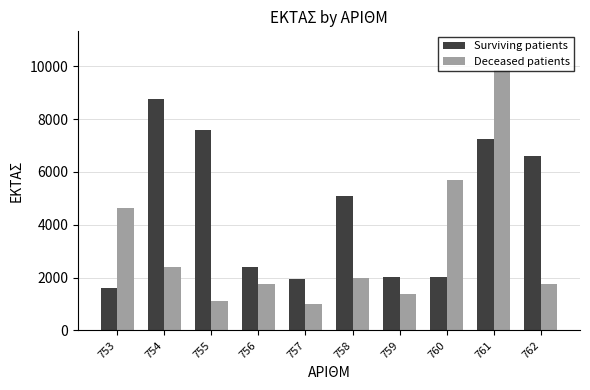

Rank the series at 758 from highest to lowest value.

Surviving patients, Deceased patients